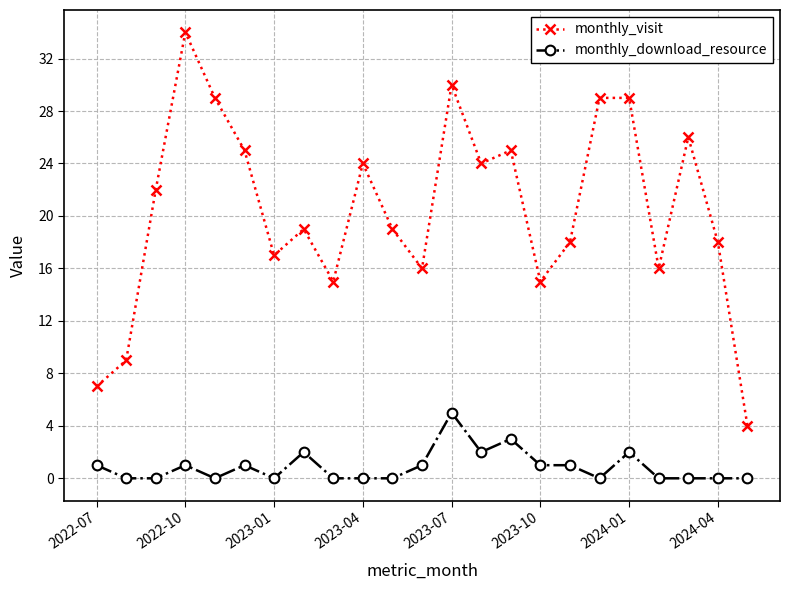

Which series has the largest total across all categories?

monthly_visit